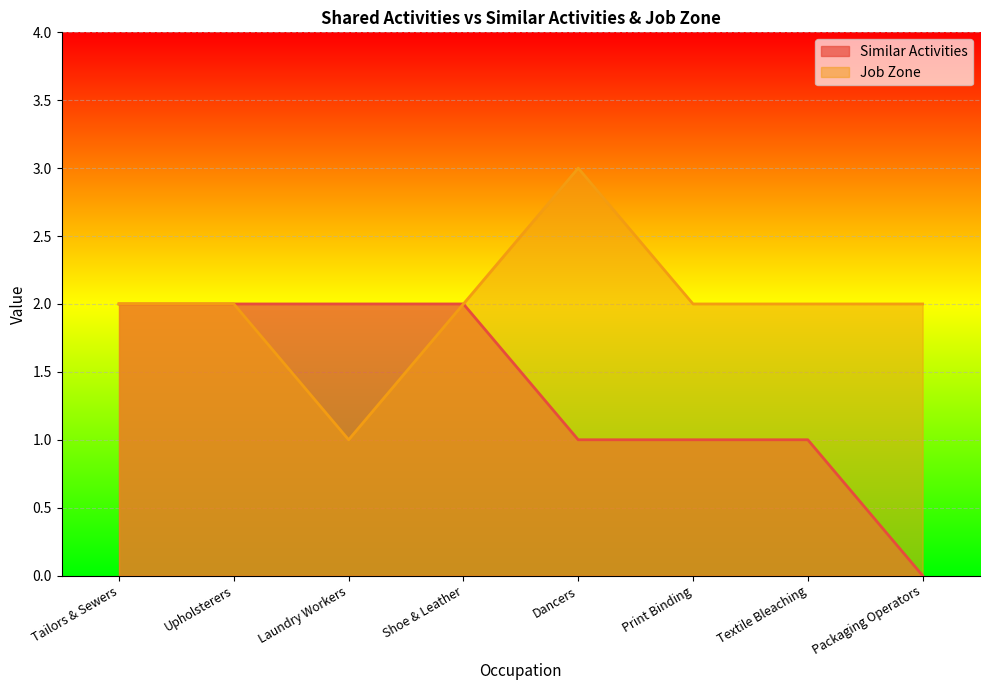

Reading left to right, transcribe all the data shown in this chart.

Similar Activities: 2	2	2	2	1	1	1	0
Job Zone: 2	2	1	2	3	2	2	2